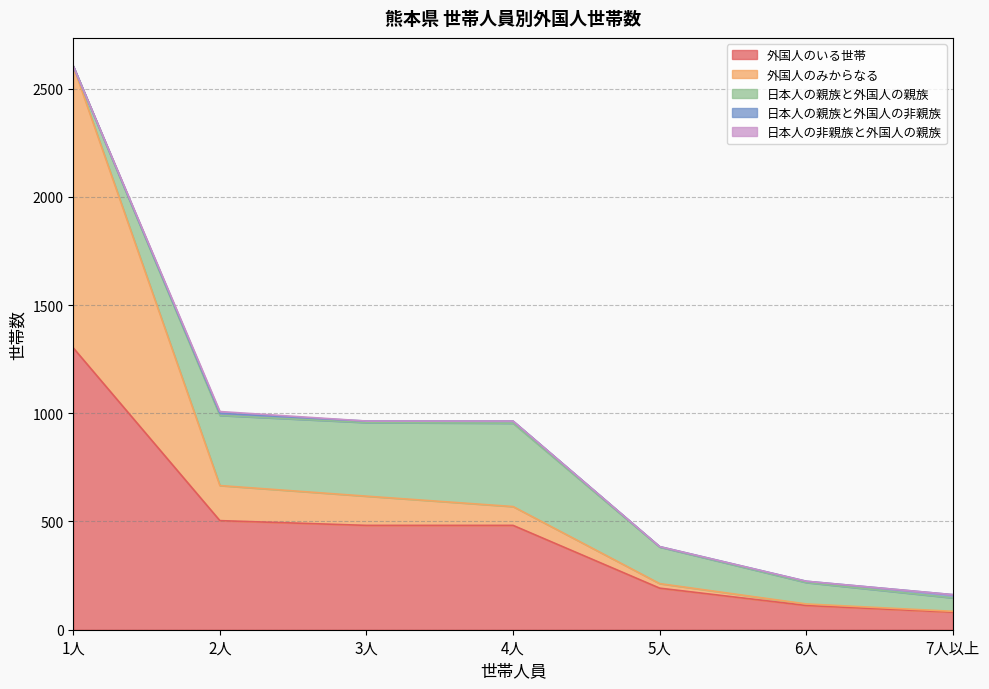

Which series has the largest total across all categories?

外国人のいる世帯